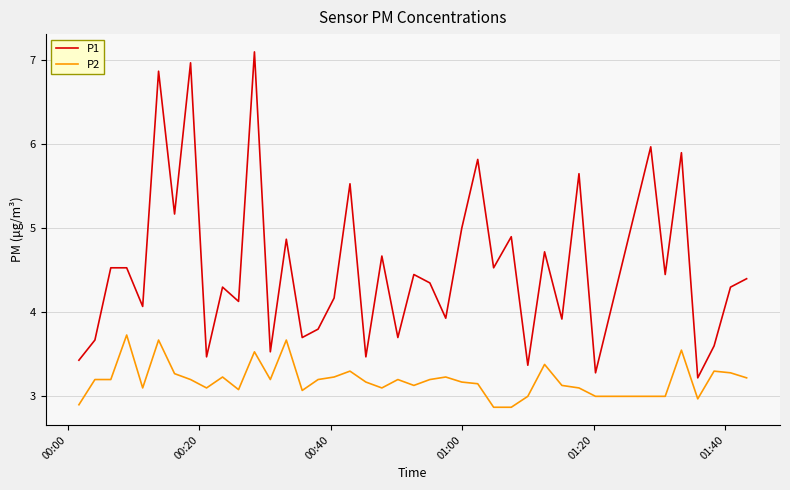

List the series in order of their peak value, highest first.

P1, P2